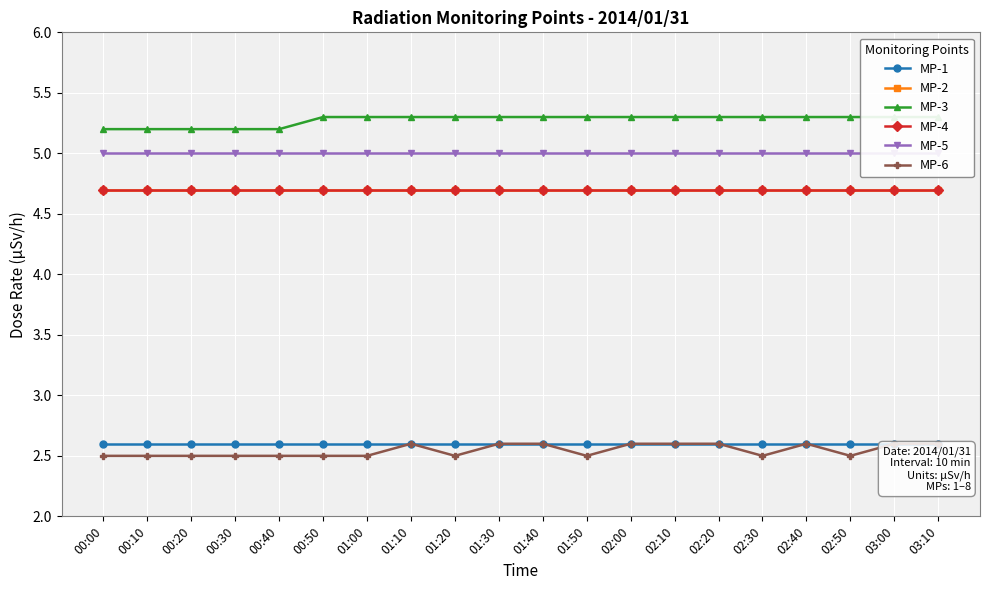

Which category has the lowest value in the MP-2 series?

00:00